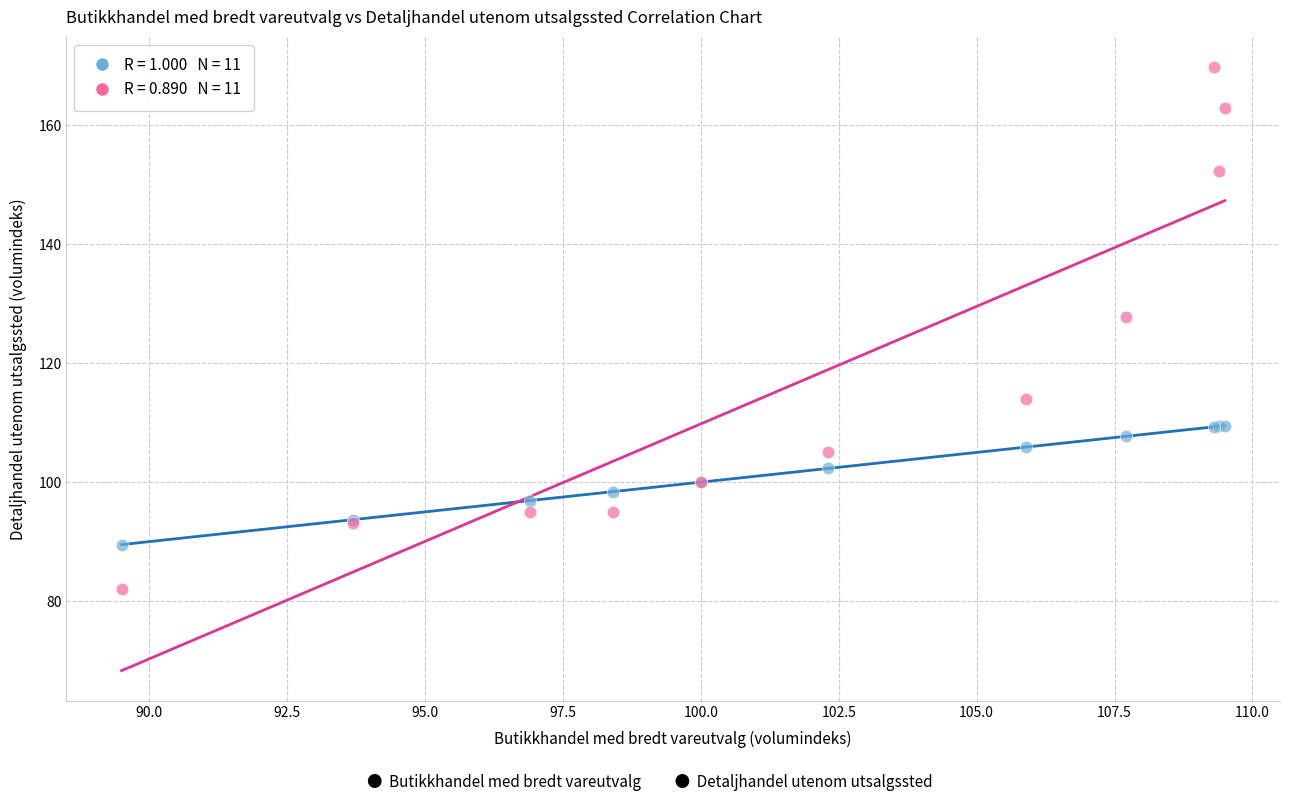

Across all series, what Y value is closest to 125?

127.8